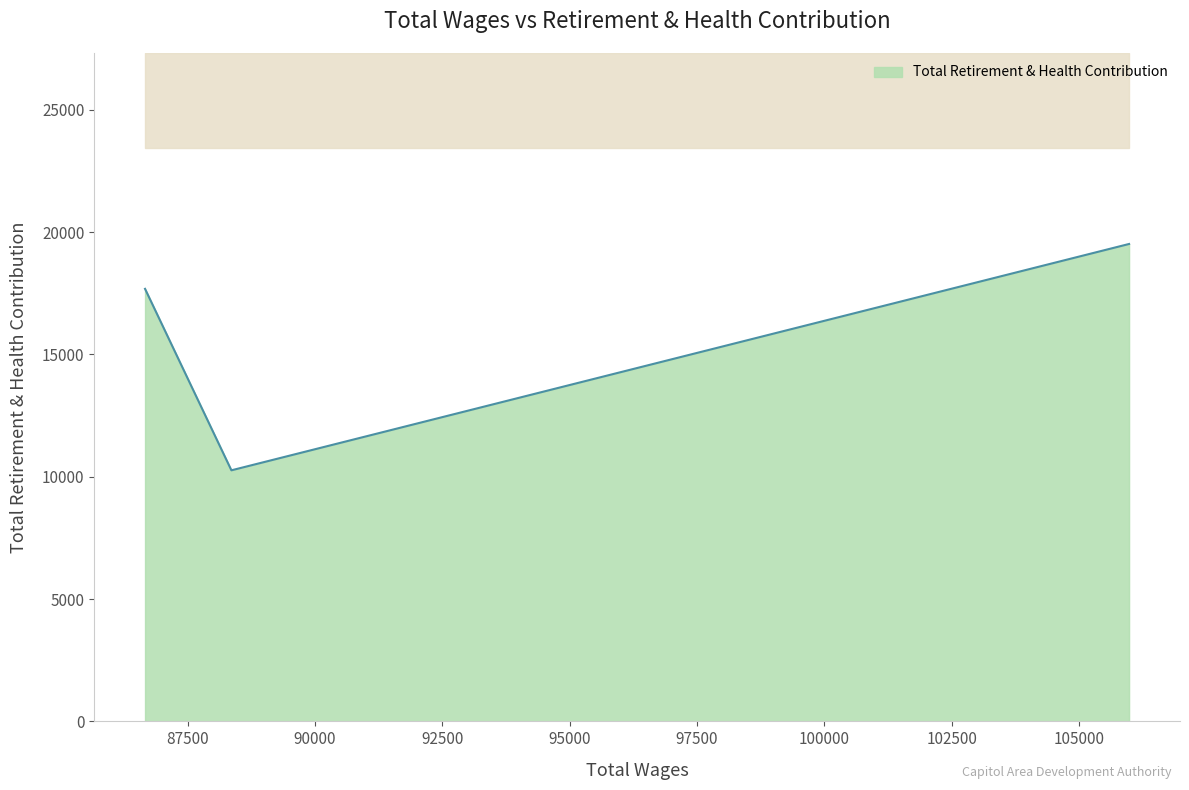

What is the minimum value for Total Retirement & Health Contribution?

10263